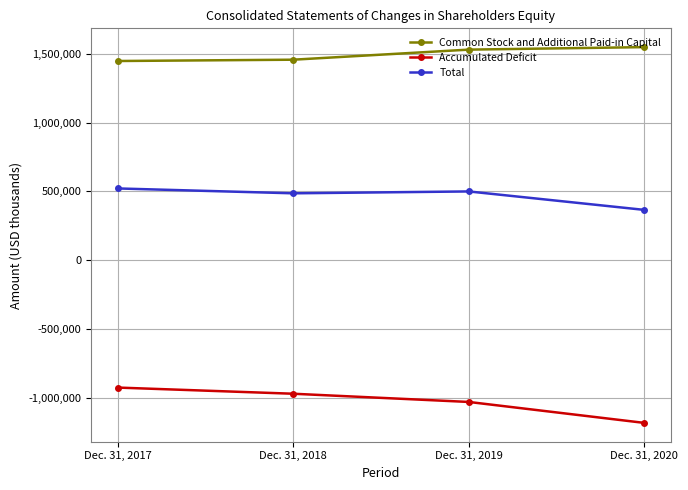

Between Dec. 31, 2019 and Dec. 31, 2020, which series saw the biggest shift?

Accumulated Deficit